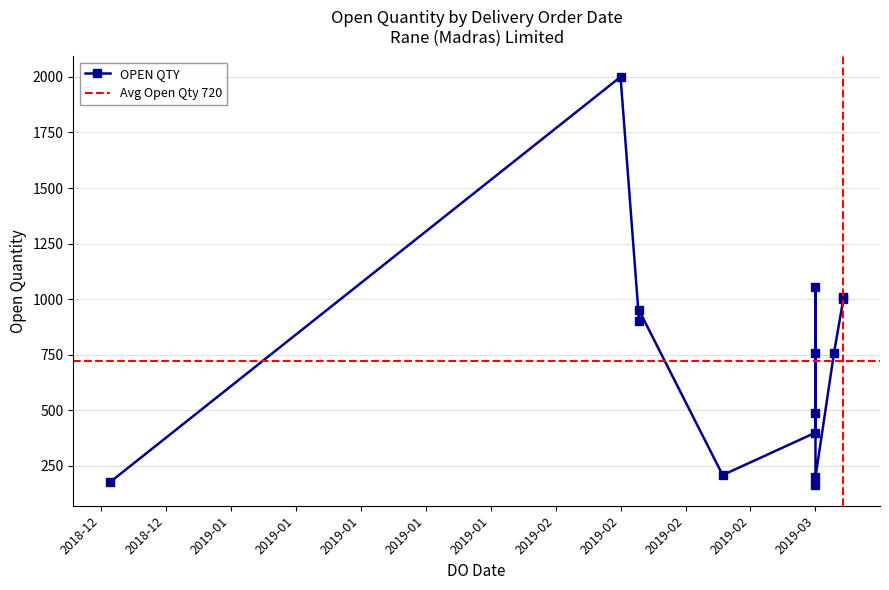

List the labels in order of value, smallest first.

05/03/2019, 19/12/2018, 05/03/2019, 23/02/2019, 05/03/2019, 05/03/2019, 05/03/2019, 07/03/2019, 14/02/2019, 14/02/2019, 08/03/2019, 08/03/2019, 05/03/2019, 12/02/2019